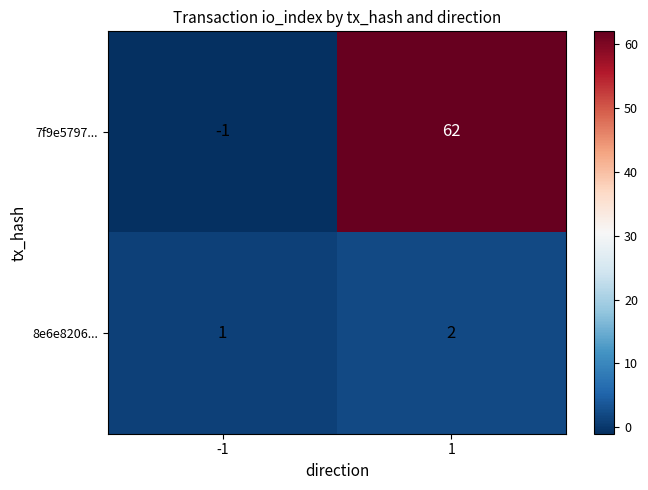

Reading left to right, transcribe all the data shown in this chart.

7f9e5797...: -1=-1	1=62
8e6e8206...: -1=1	1=2